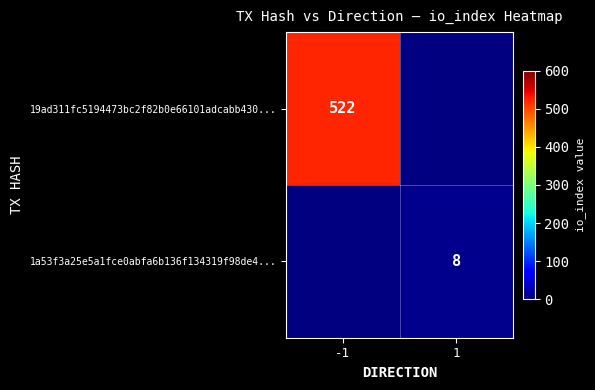

Between 1 and -1, which is larger?

-1